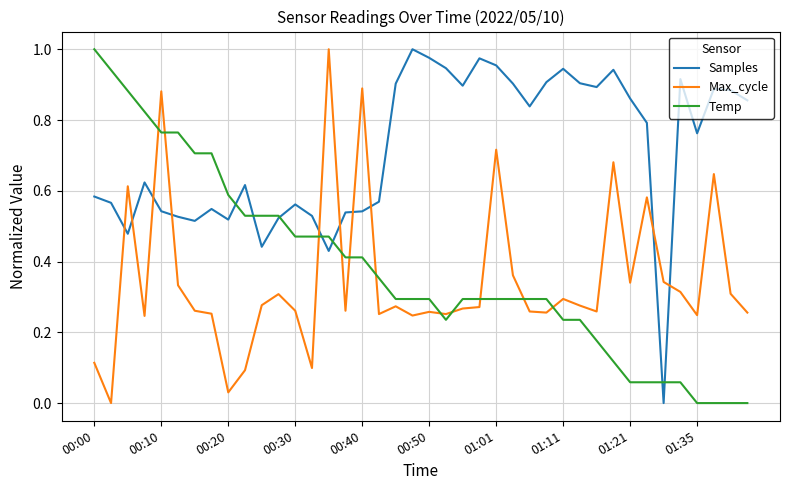

True or false: Max_cycle and Samples cross at least once.

True